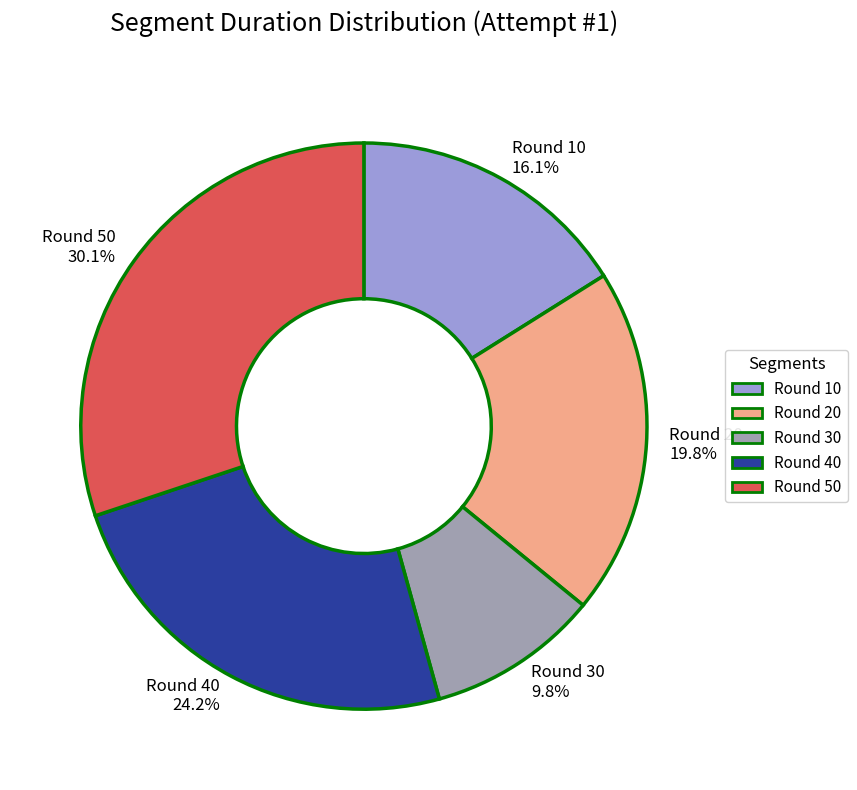

Is Round 10 the majority of the pie?

No